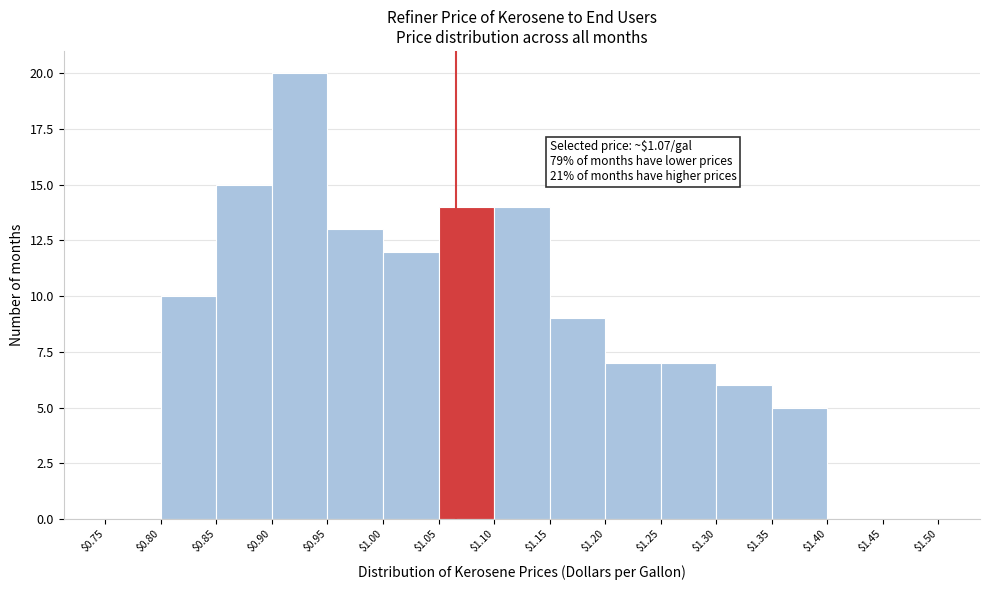

Which range on the x-axis has the tallest bar?

$0.90 to $0.95